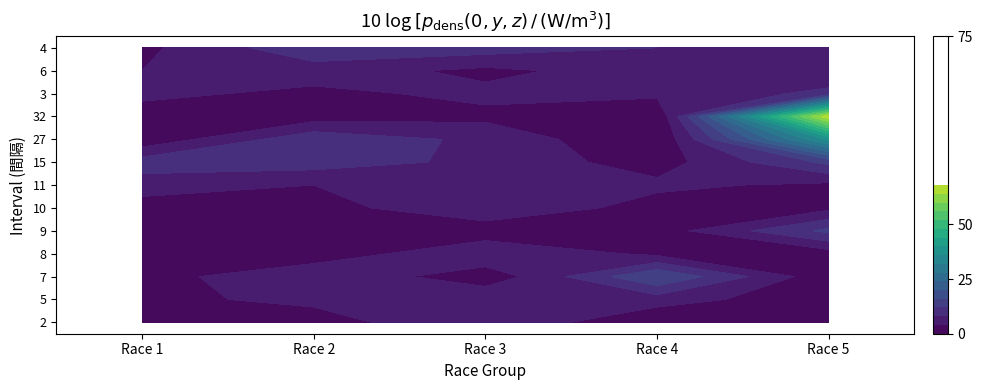

True or false: 4 has a value of 0 at 10.

False